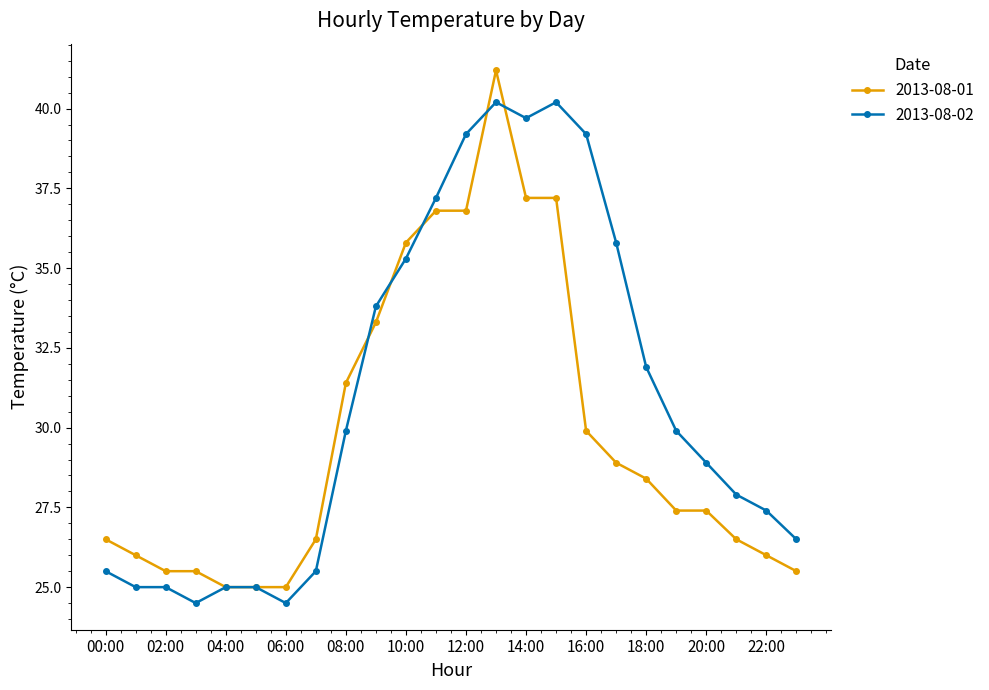

What is the value of the 2013-08-02 point at the 23rd from the left?

27.4